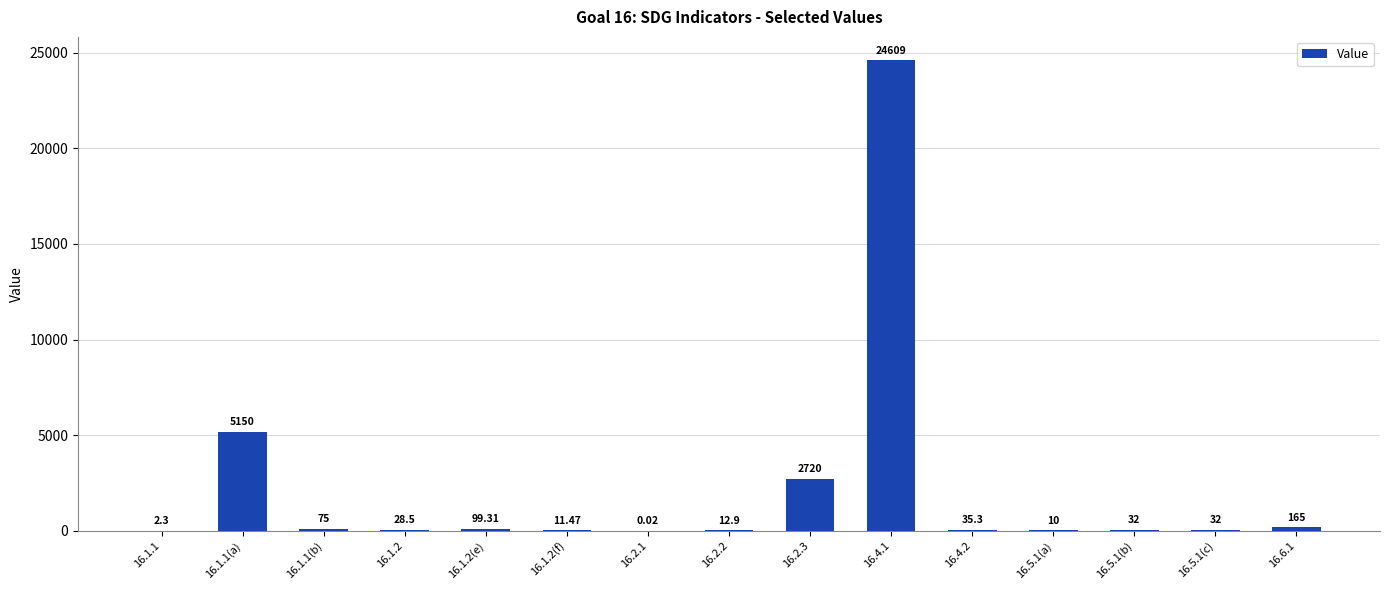

What is the sum of the values at 16.1.1(b) and 16.6.1?

240.0